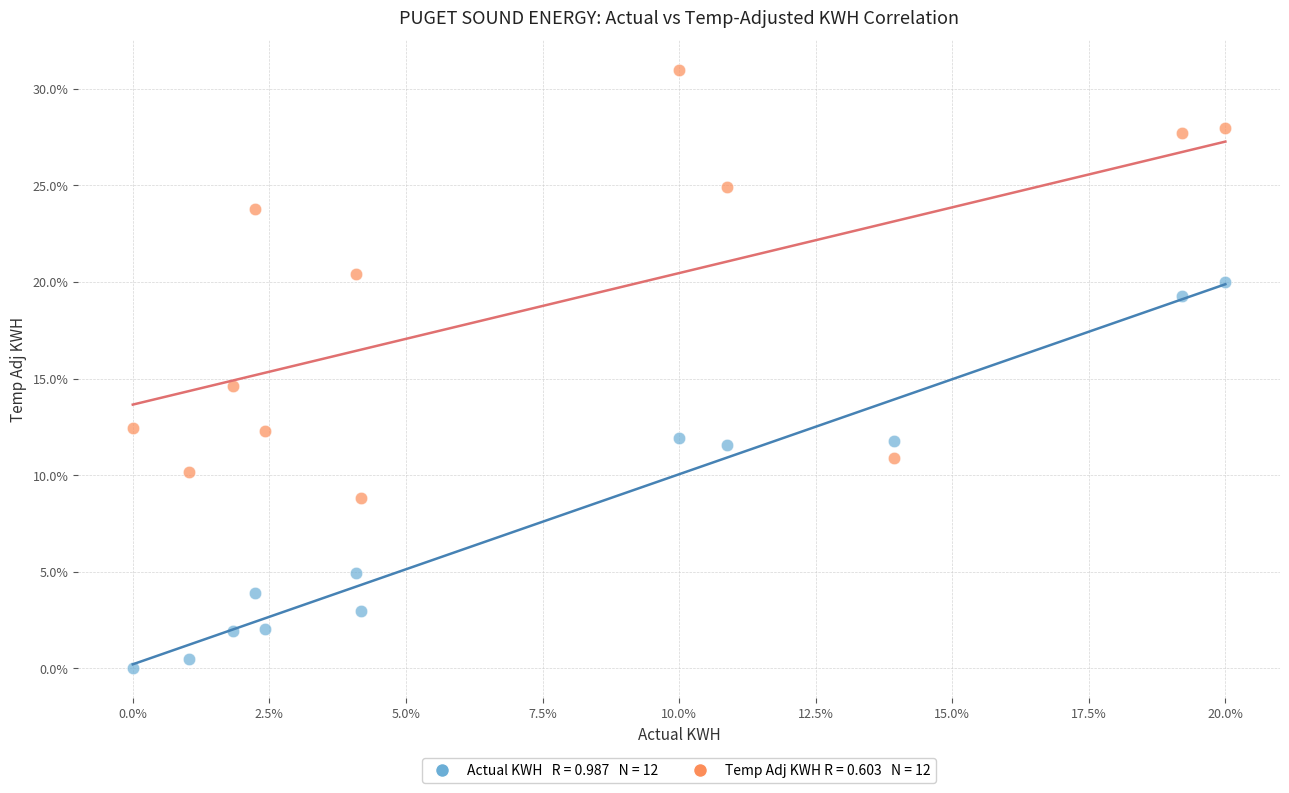

Across all data points, what is the range of Y values (max minus min)?

31.0